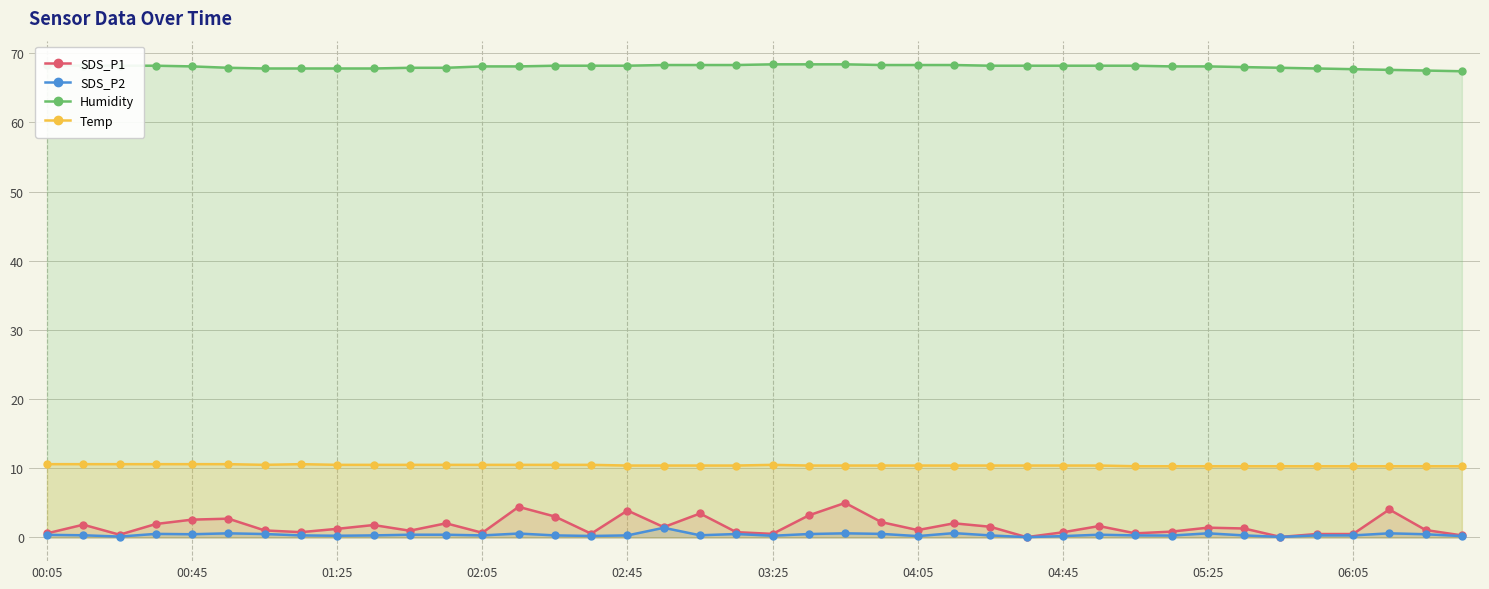

How many lines are shown in the chart?

4